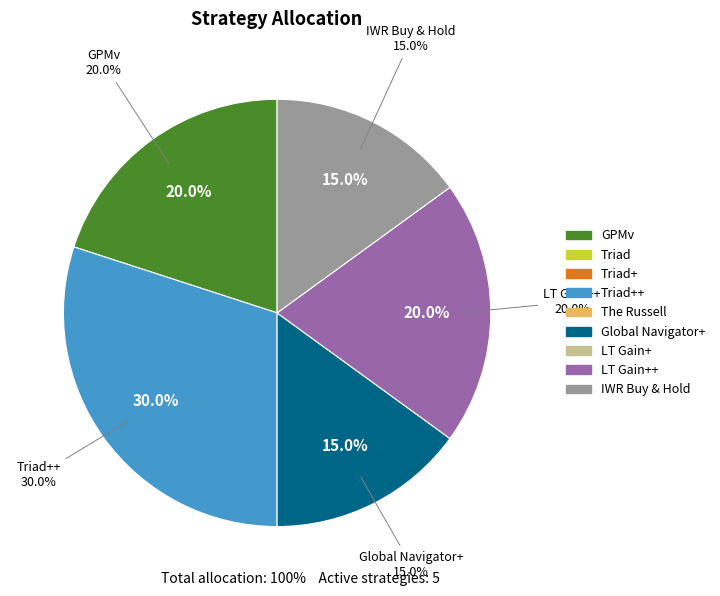

Is it true that Global Navigator+ is 4% of the pie?

False